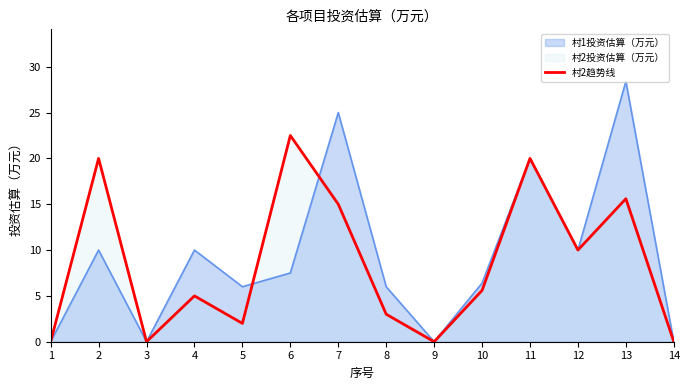

Reading right to left, list all the values displayed in this chart.

14=0.0	13=15.6	12=10.0	11=20.0	10=5.6	9=0.0	8=3.0	7=15.0	6=22.5	5=2.0	4=5.0	3=0.0	2=20.0	1=0.0